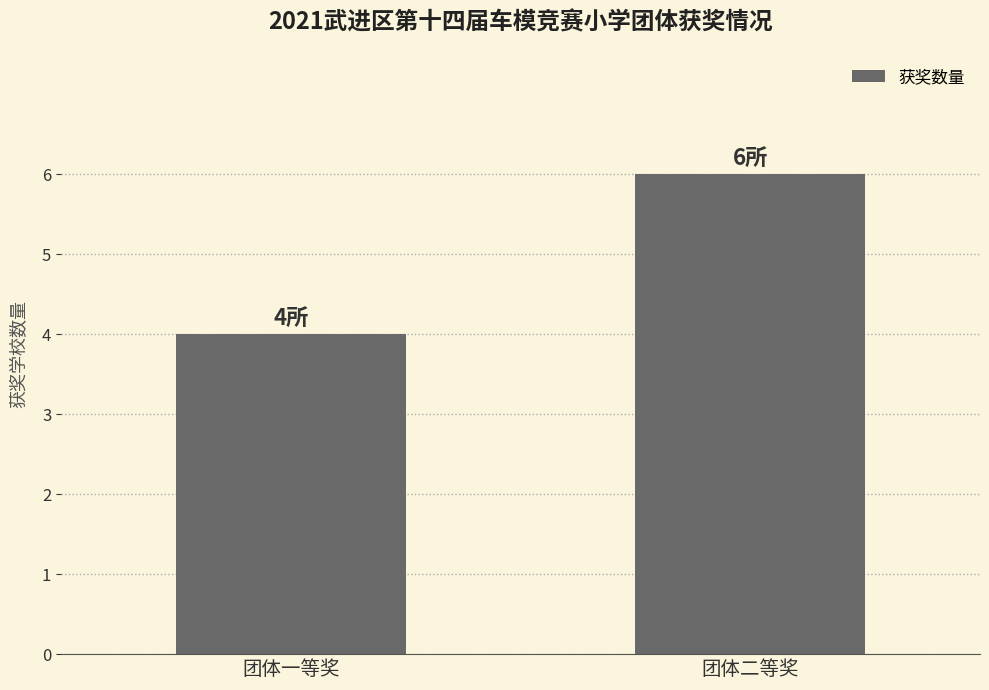

Count the values in the range 4 to 6.

2